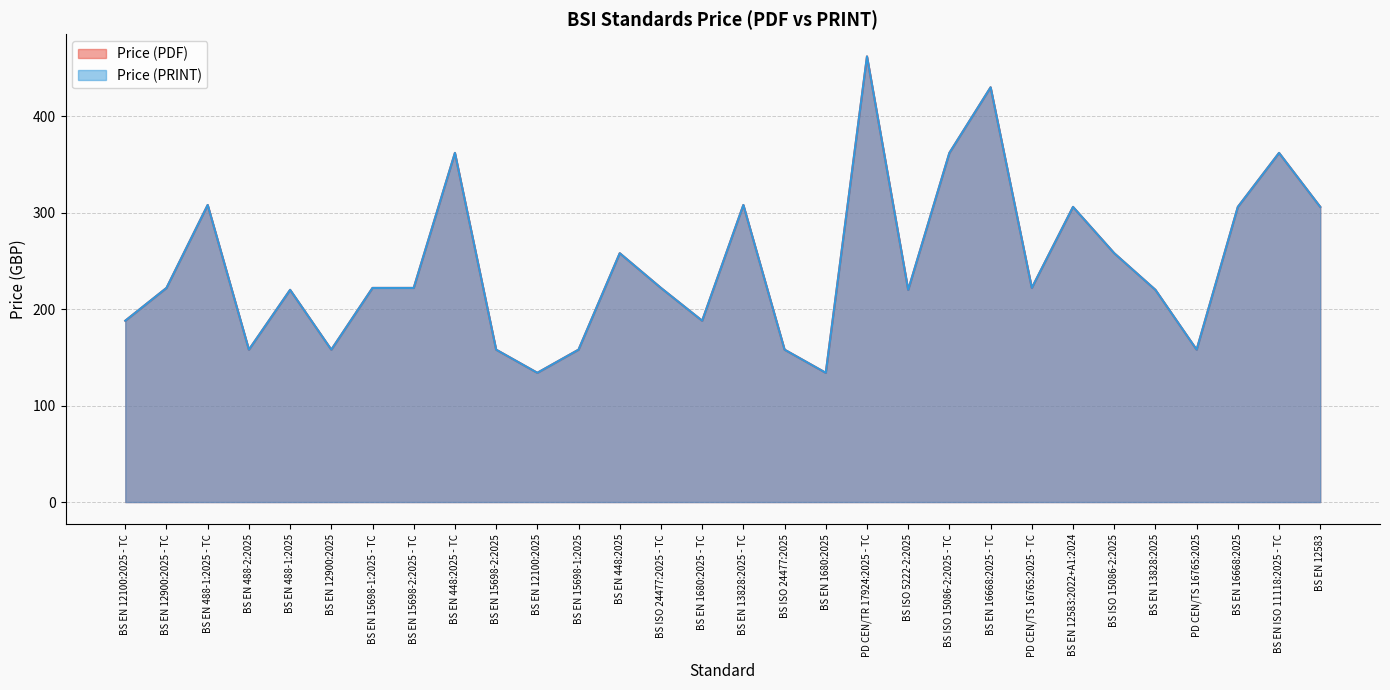

What is the total value across all series at BS ISO 24477:2025 - TC?

444